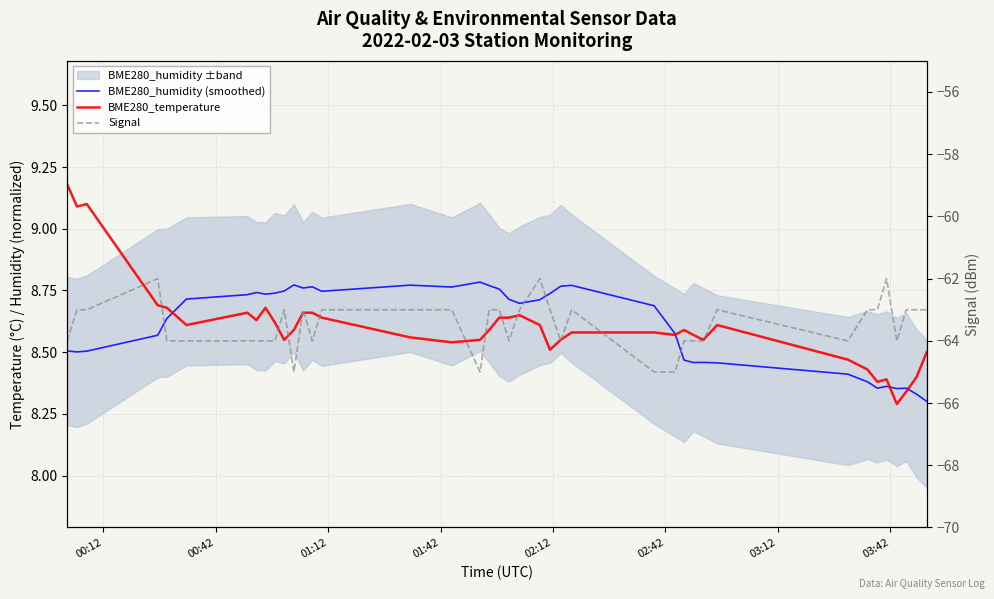

How many lines are shown in the chart?

3